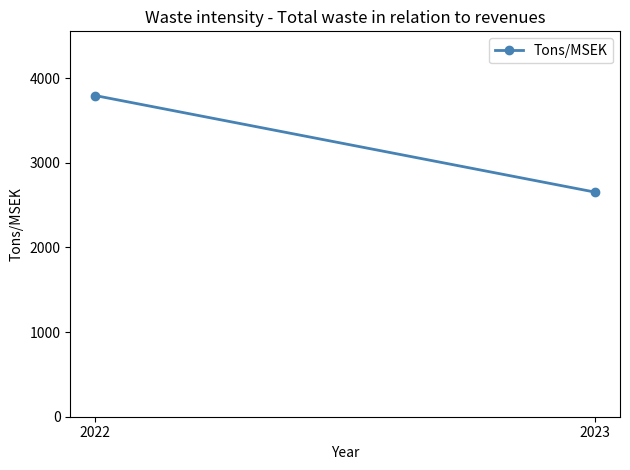

How many categories are shown in the chart?

2